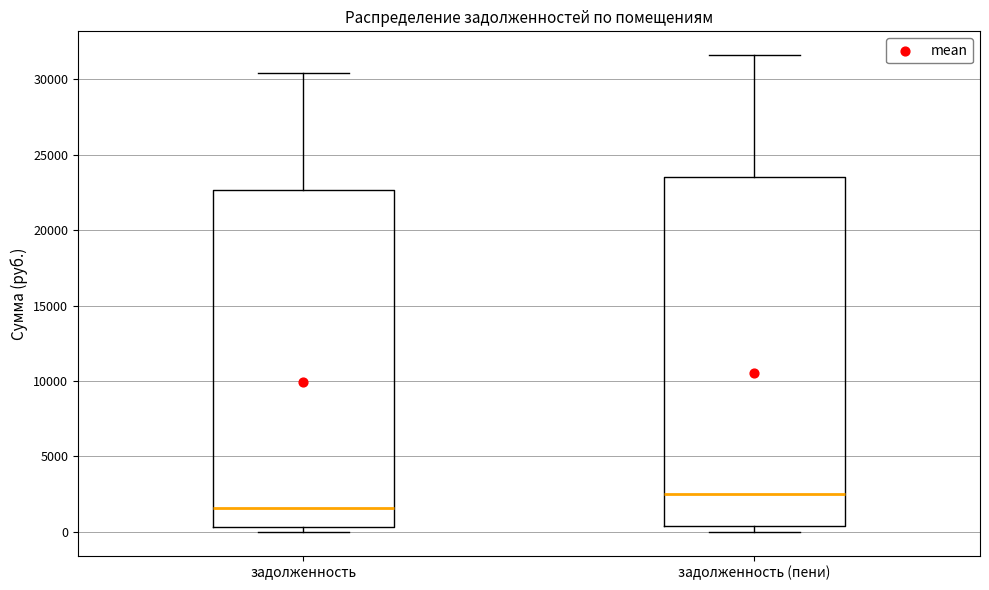

Reading left to right, read every box against the y-axis: the position of its median line, the range the box covers, and the ends of its whiskers. The values are not printed on the chart, so give them approximately, as read against the axis.

задолженность: median 1500, box 500 to 22500, whiskers 0 to 30500
задолженность (пени): median 2500, box 500 to 23500, whiskers 0 to 31500